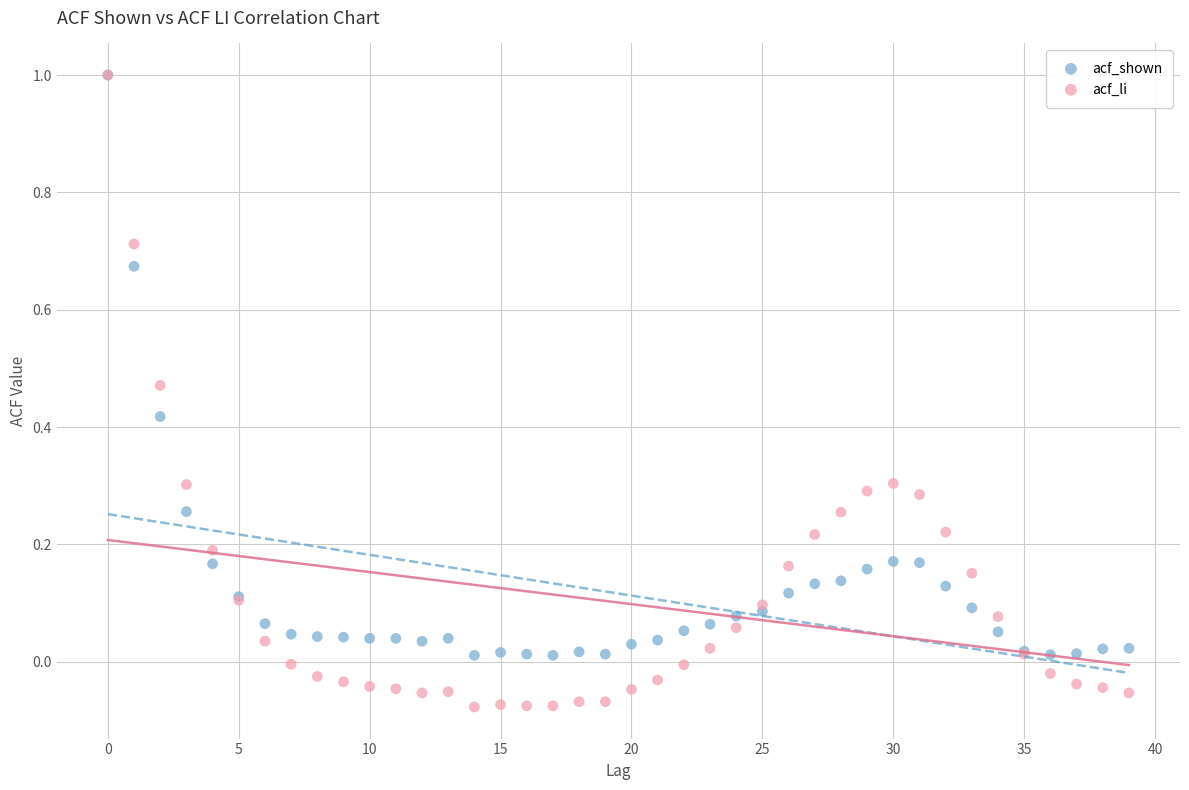

Which series has the widest spread of Y values?

acf_li